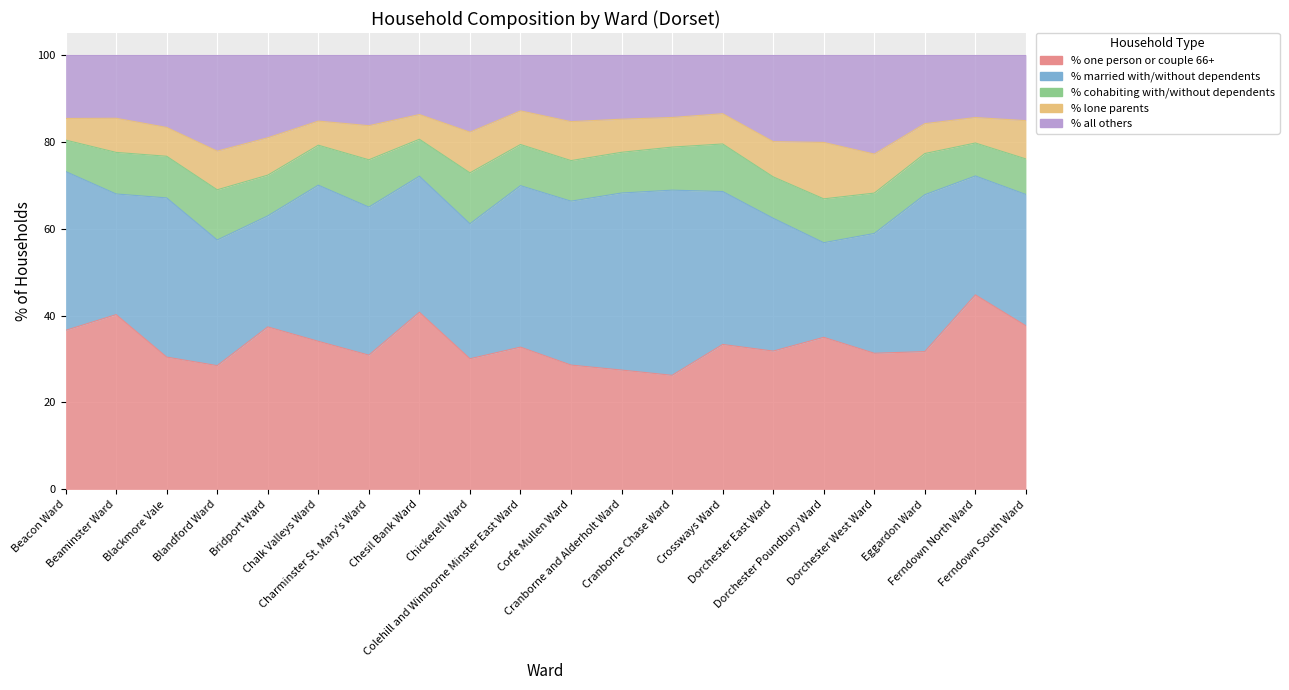

How many lines are shown in the chart?

5